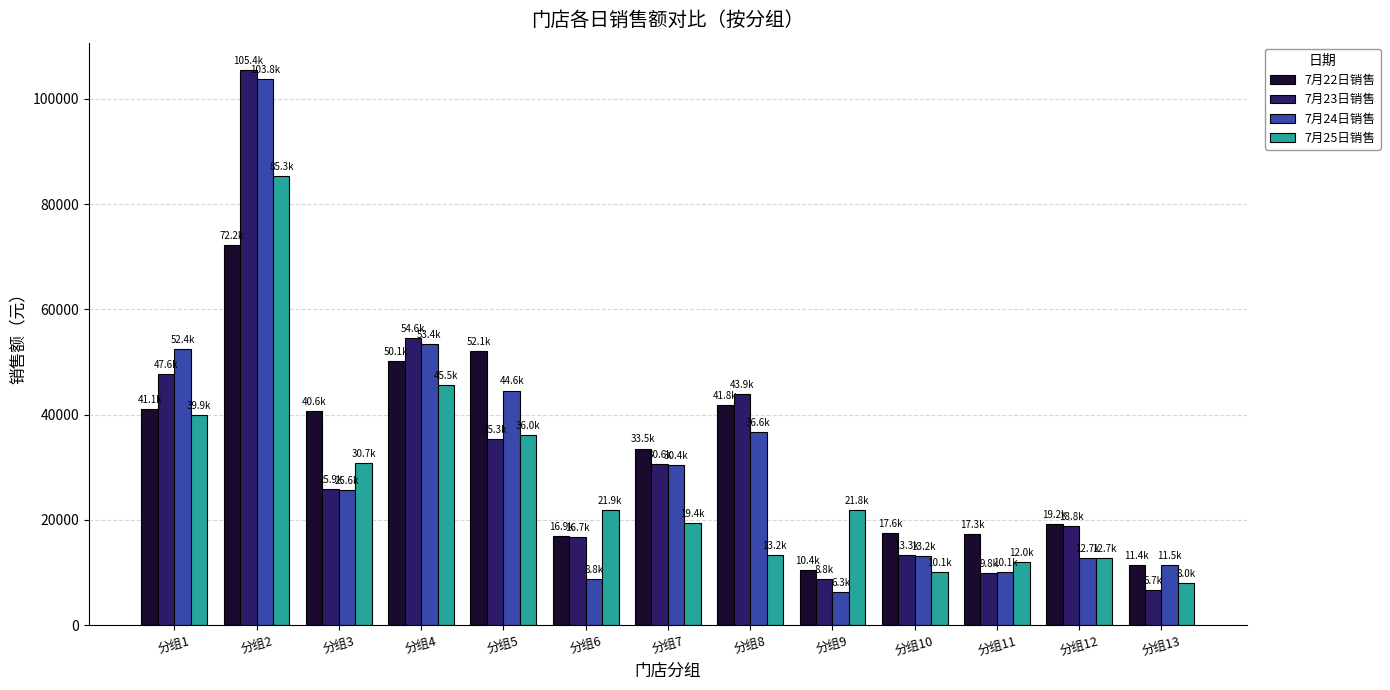

Where is 7月24日销售 nearest to the value 55069?

分组4